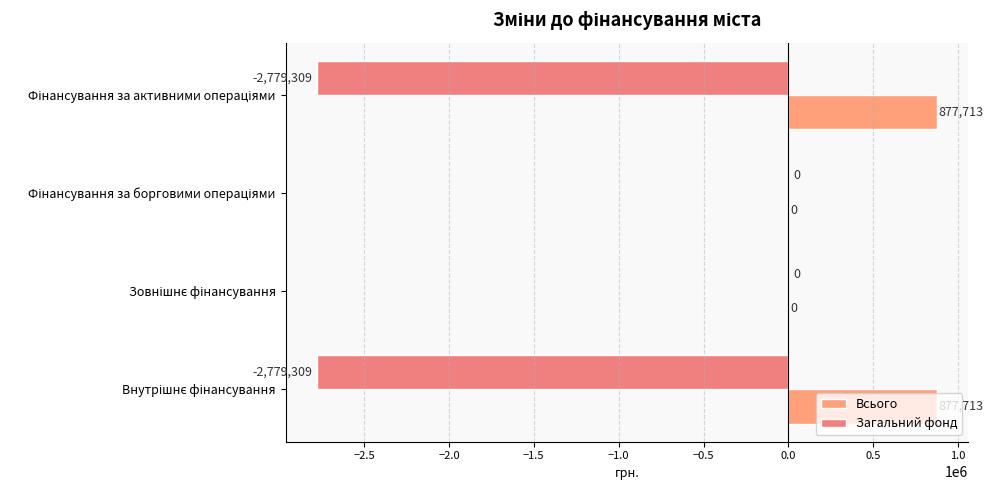

Rank the series by their maximum value, from lowest to highest.

Загальний фонд, Всього